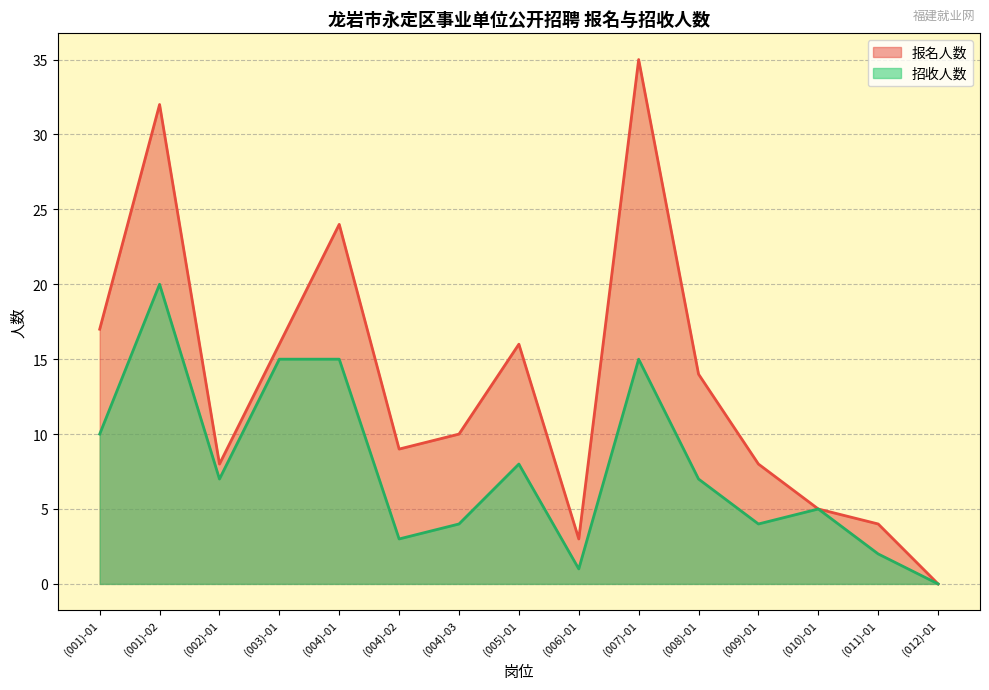

True or false: 招收人数 has a value of 10 at (001)-01.

True